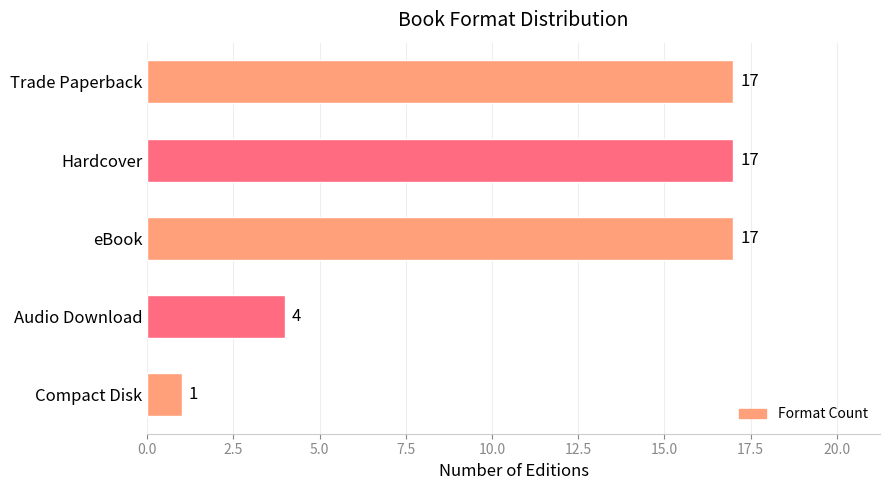

Does the chart contain stacked bars?

No